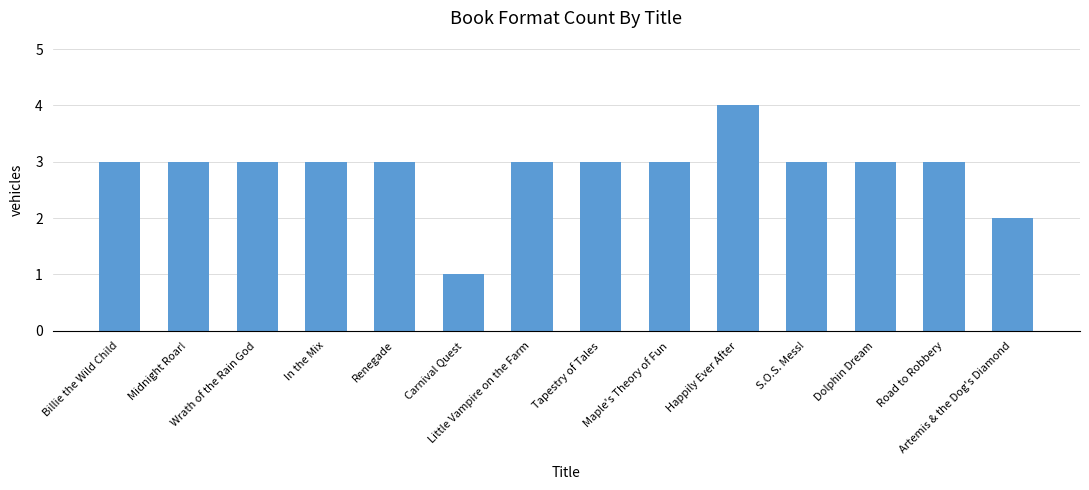

What is the average value?

3